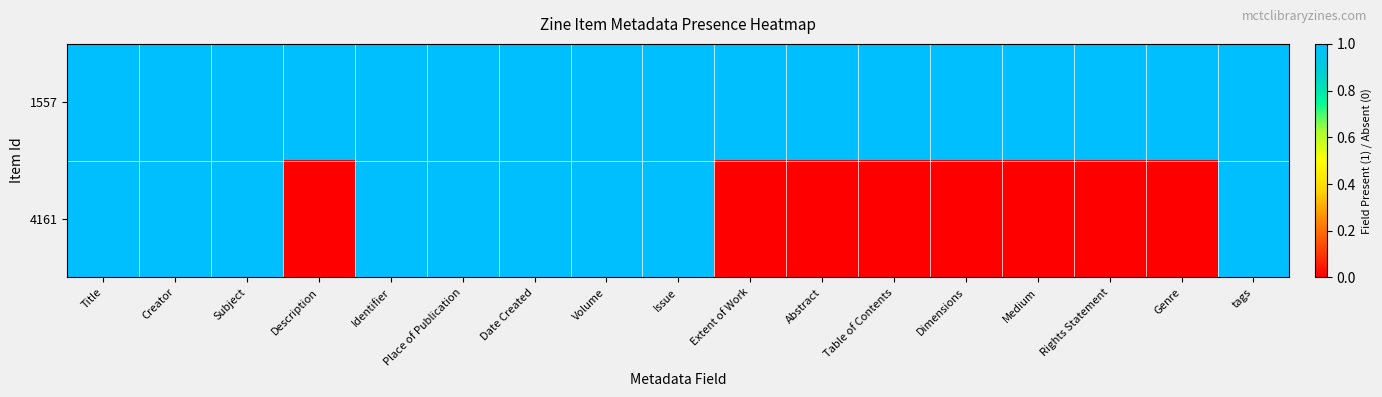

Count the number of categories in the chart.

17